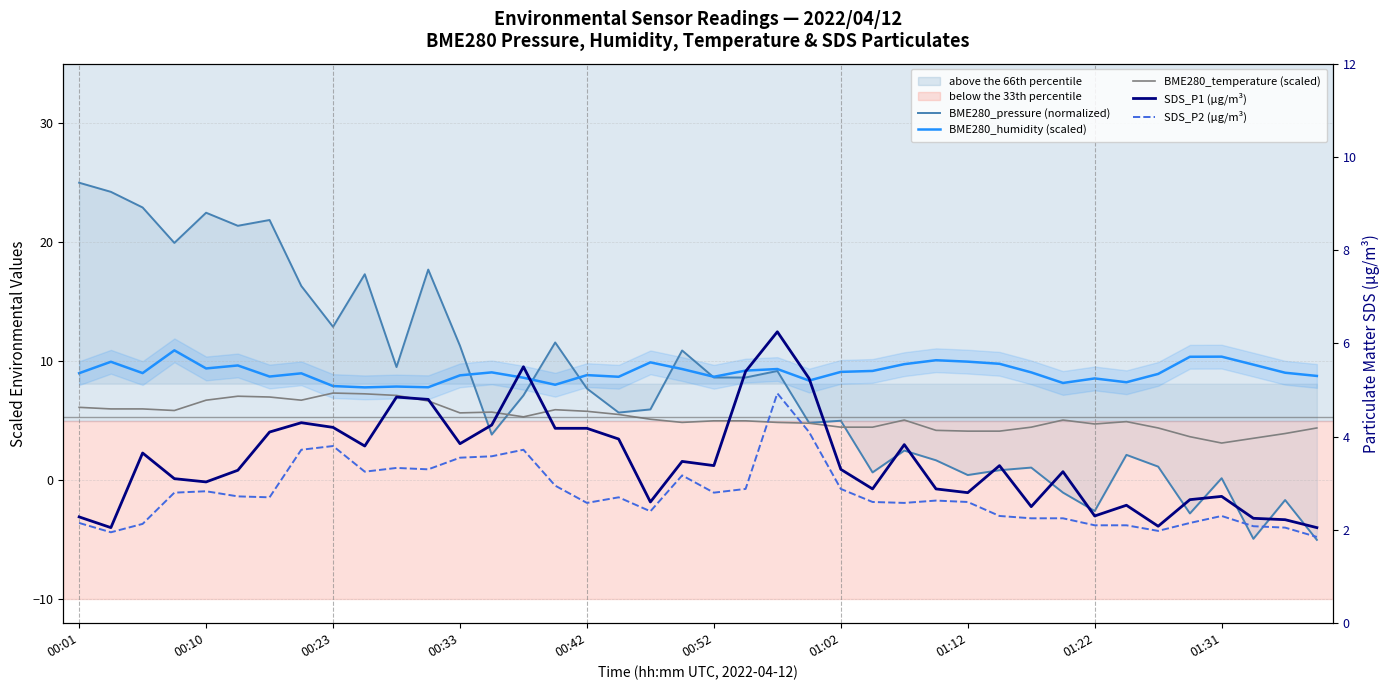

True or false: SDS_P1 (µg/m³) has a value of 3.5 at 38.

False